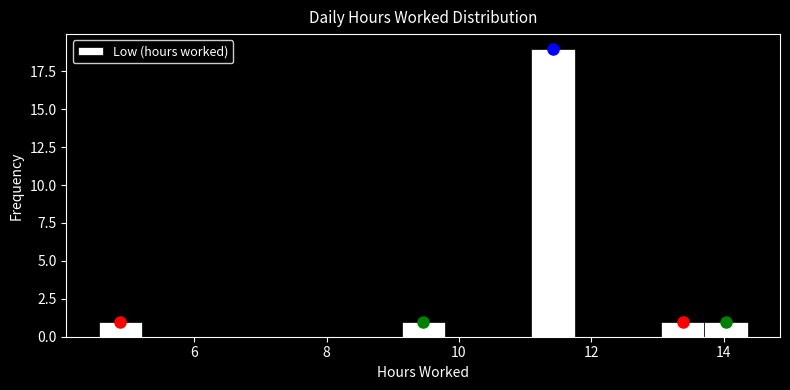

Read against the x-axis, roughly where is the centre of the tallest bar?

11.4